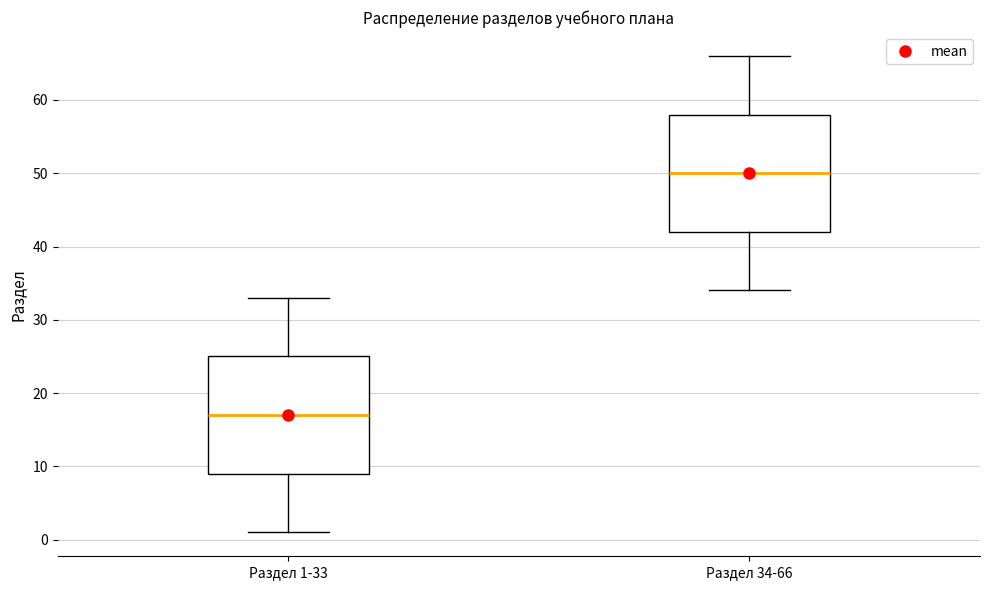

Which box's median line is the highest?

Раздел 34-66